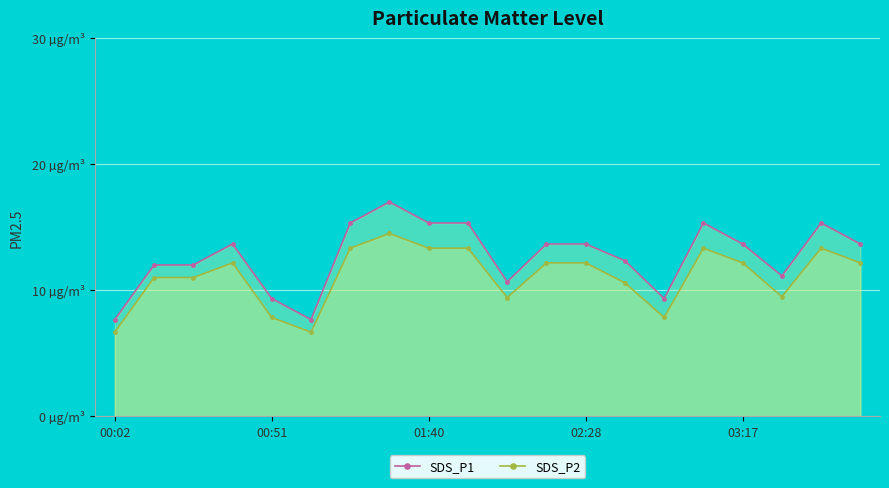

What is the spread (max minus min) of values at 11?

1.5